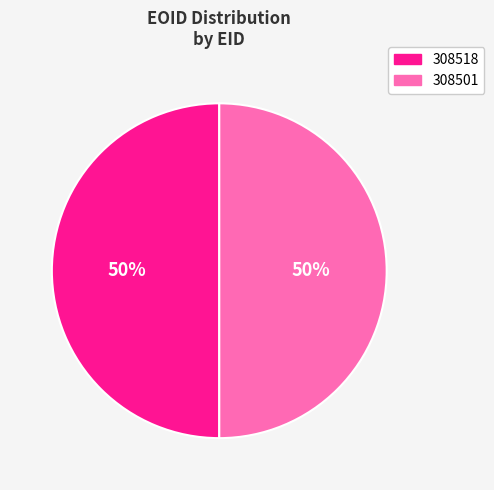

Combined, do 308501 and 308518 account for over 50%?

Yes